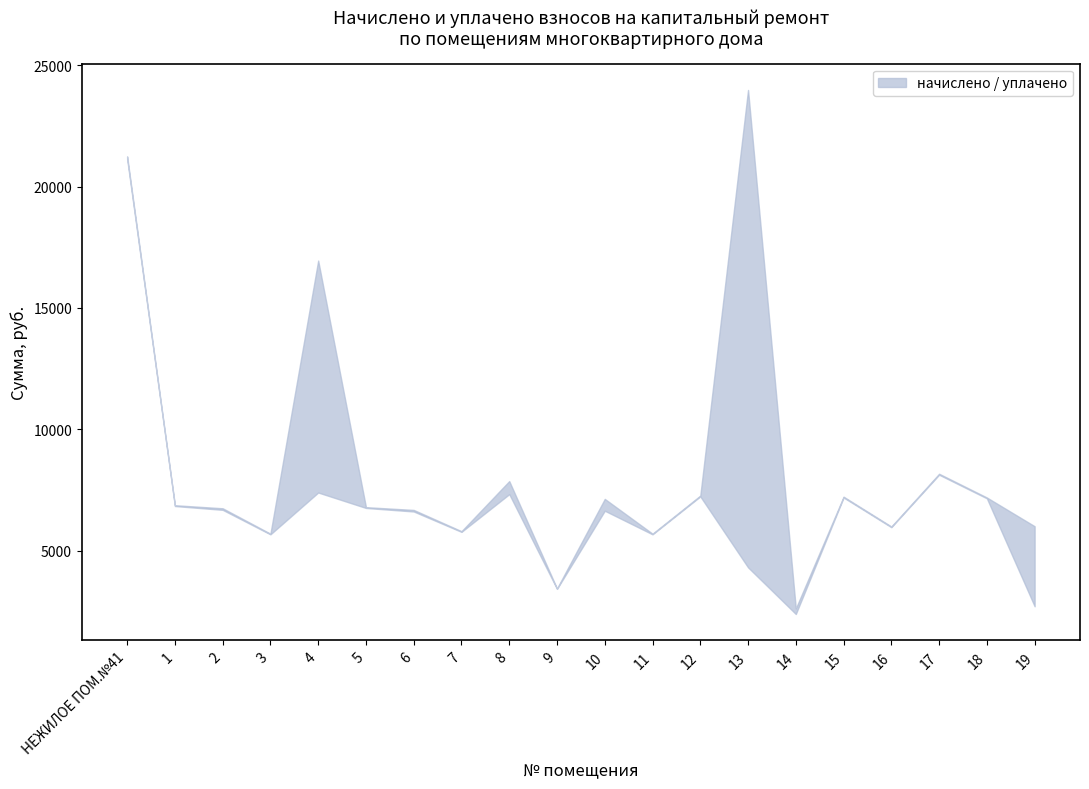

True or false: начислено (col_3) and уплачено (col_4) cross at least once.

True